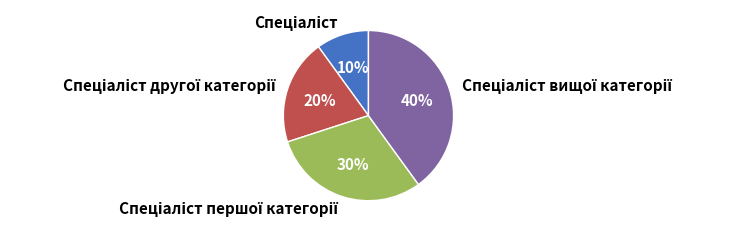

Is there any slice that represents more than half of the pie?

No